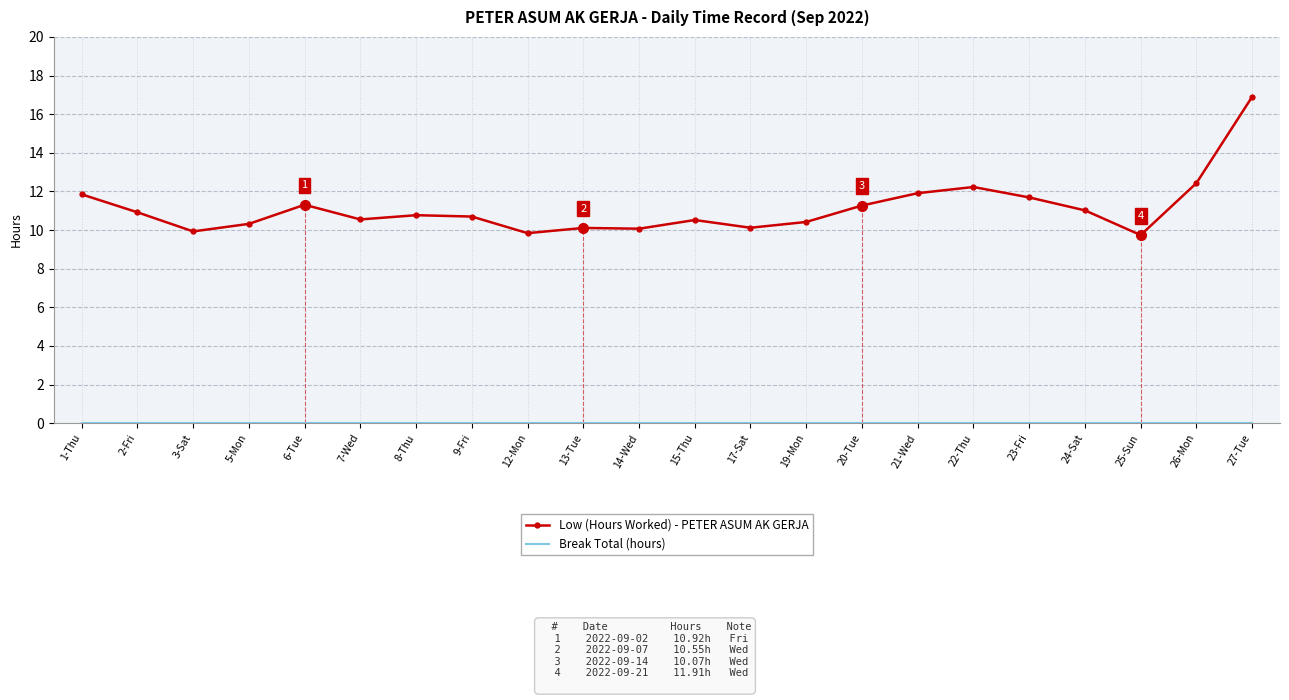

Does the chart have visible grid lines?

Yes